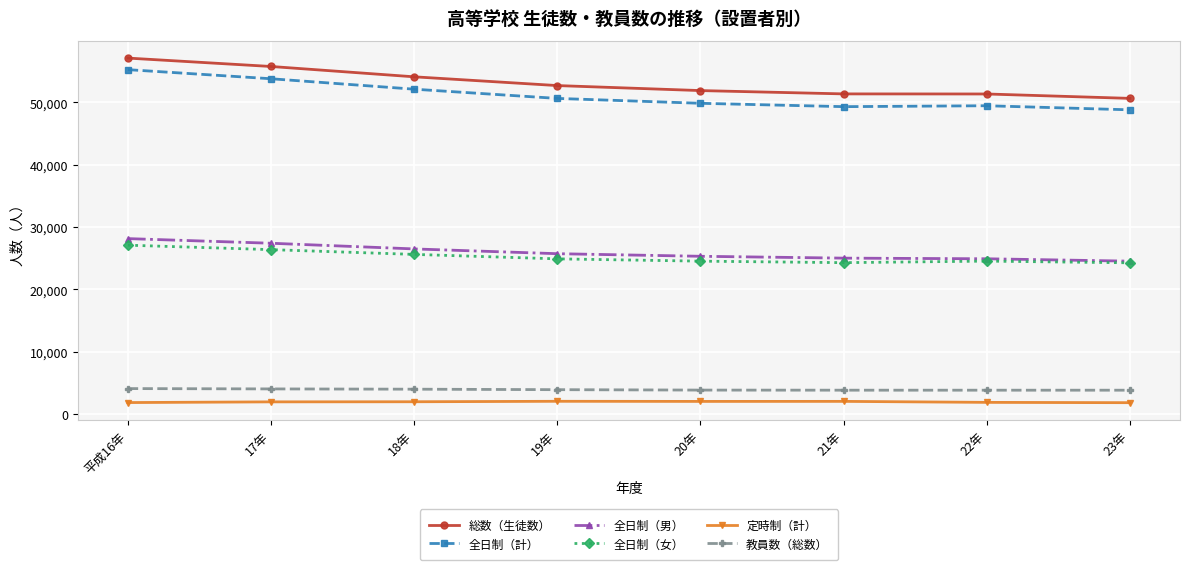

Does the chart display data point markers on the line(s)?

Yes